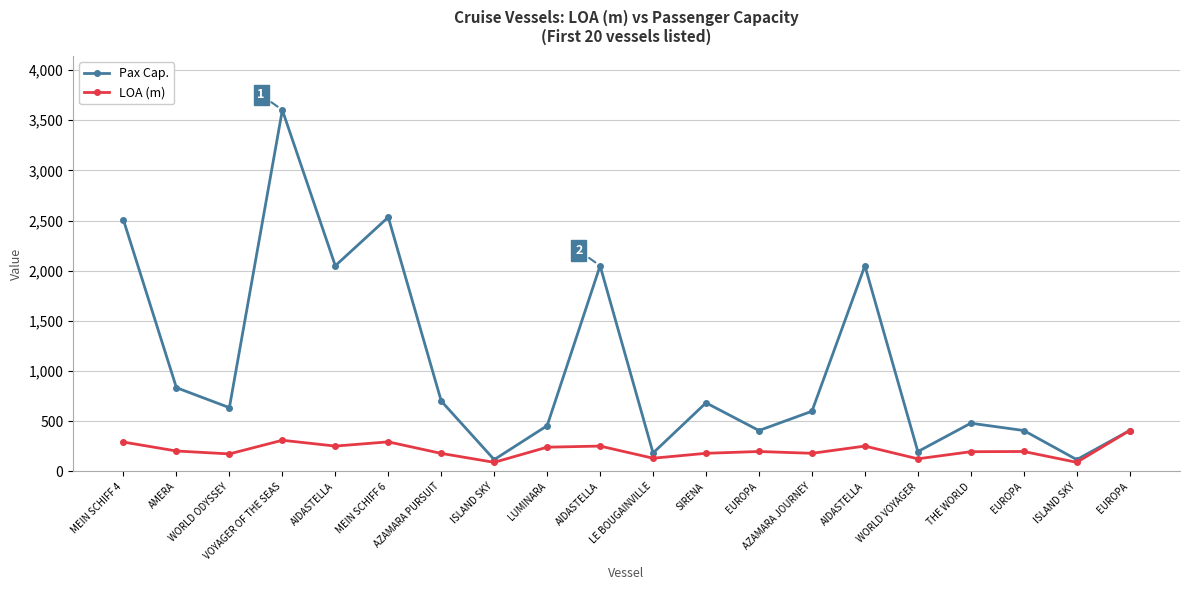

Is it true that Pax Cap. equals 2050 at AIDASTELLA?

True